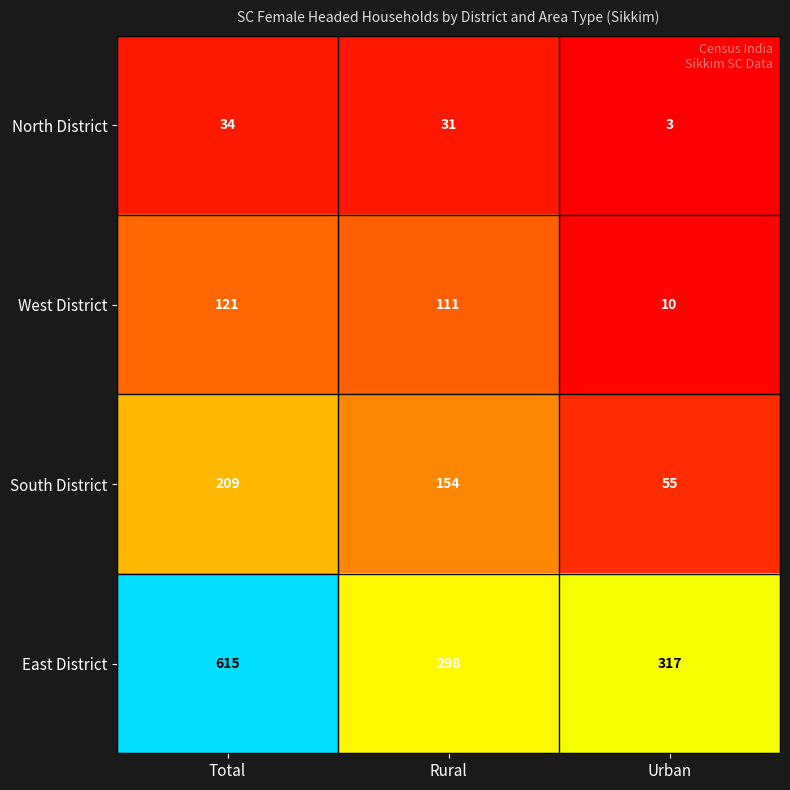

Is it true that East District equals 298 at Rural?

True